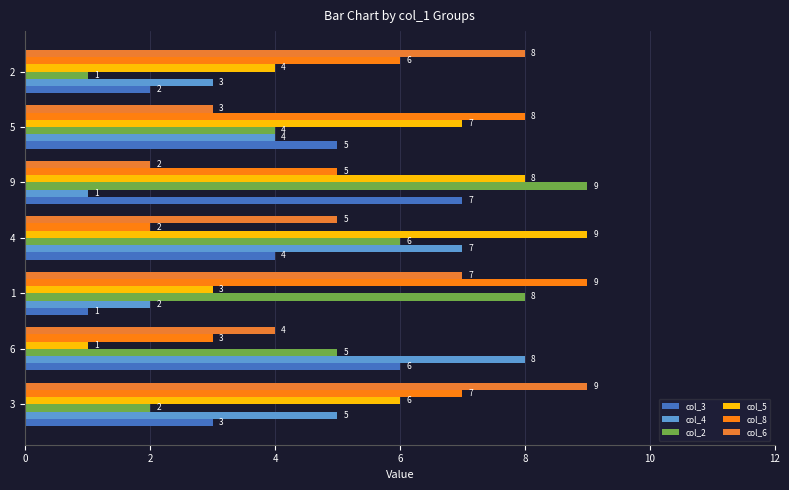

How many data points in col_8 are less than 6?

3